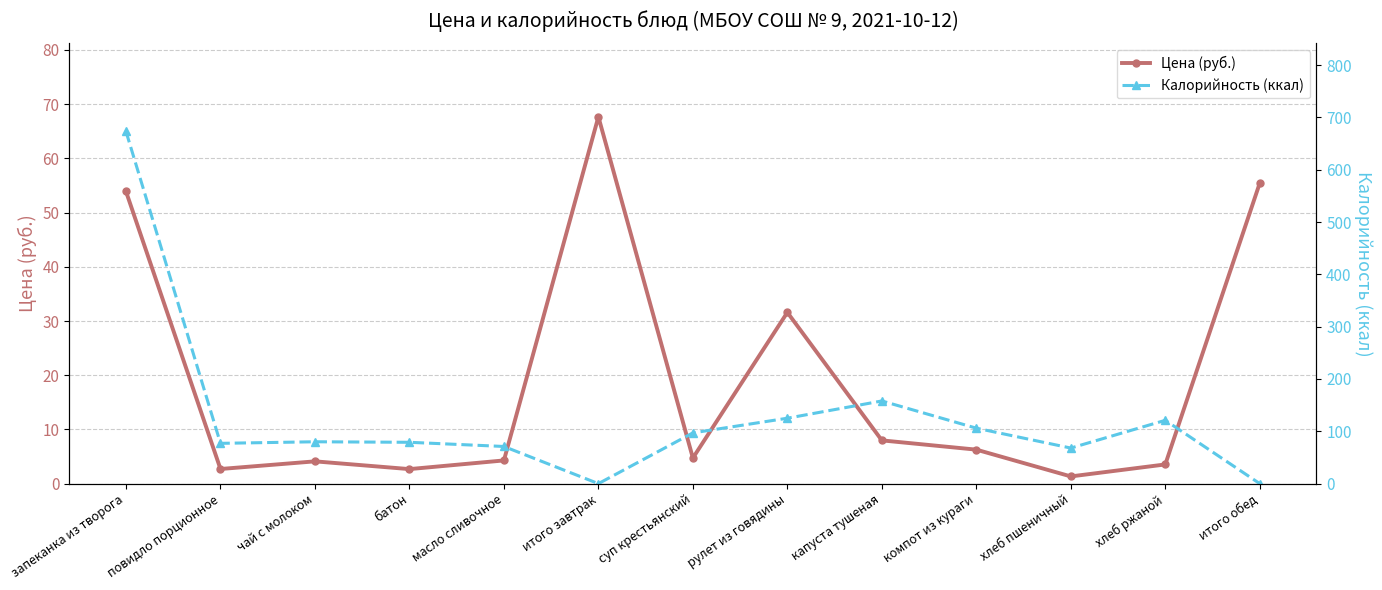

Where is the first local minimum for Цена (руб.)?

повидло порционное